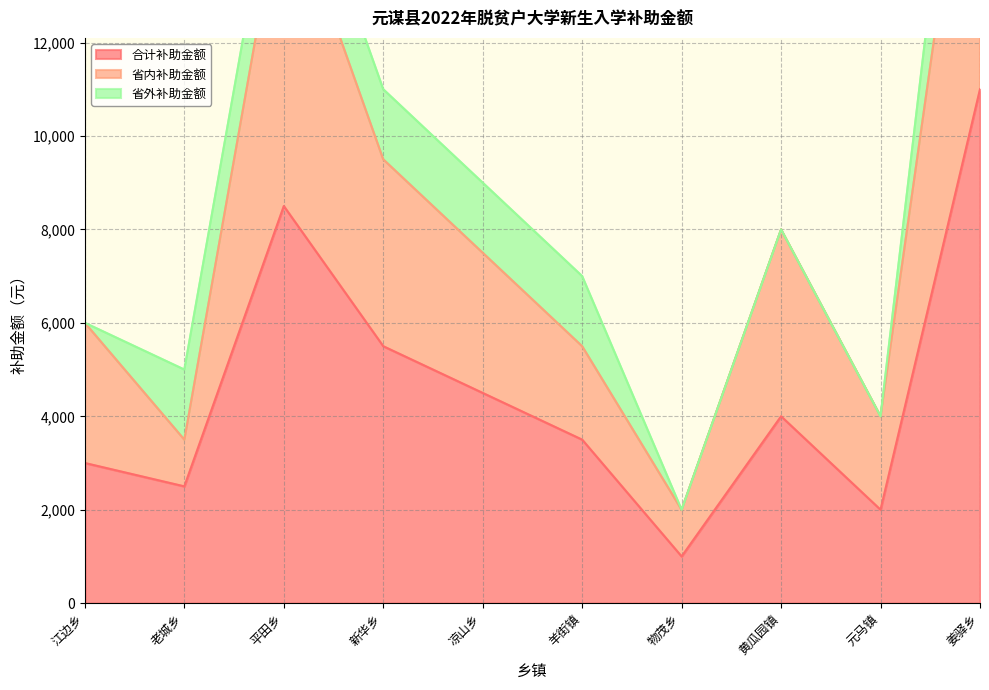

Which label corresponds to the smallest value in the chart?

物茂乡